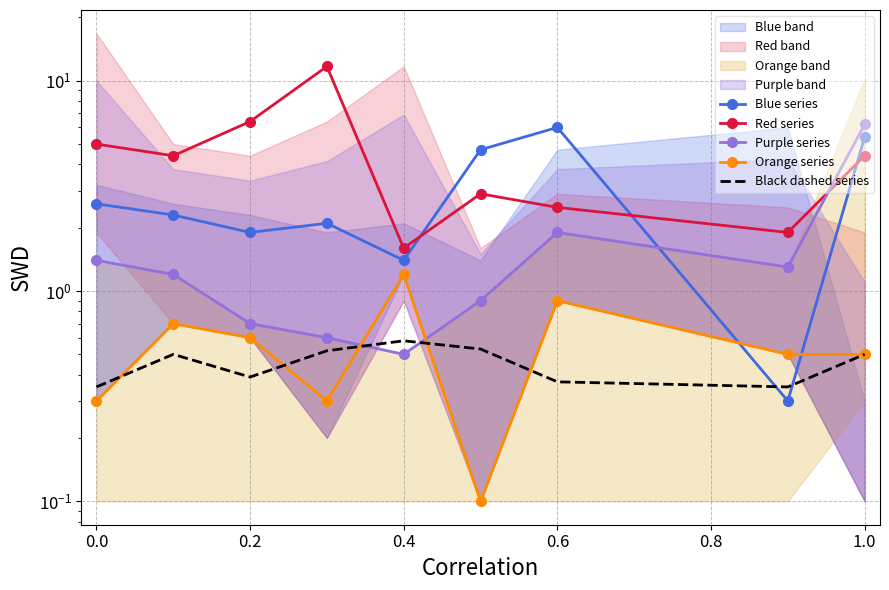

What are all the series names shown in the legend?

Blue series, Red series, Purple series, Orange series, Black dashed series